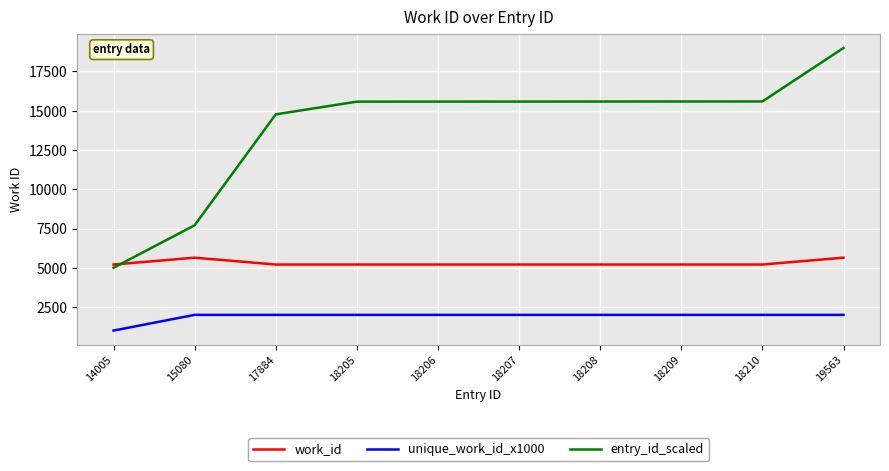

At 18207, list the series in order from smallest to largest.

unique_work_id_x1000, work_id, entry_id_scaled